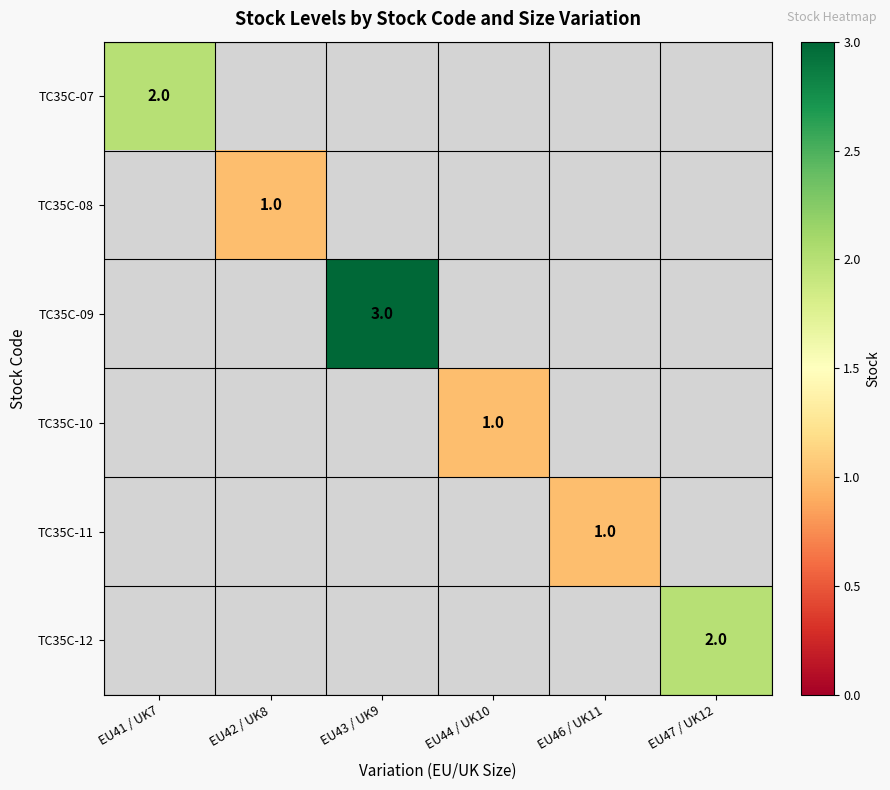

Is it true that TC35C-11 equals 2 at EU46 / UK11?

False